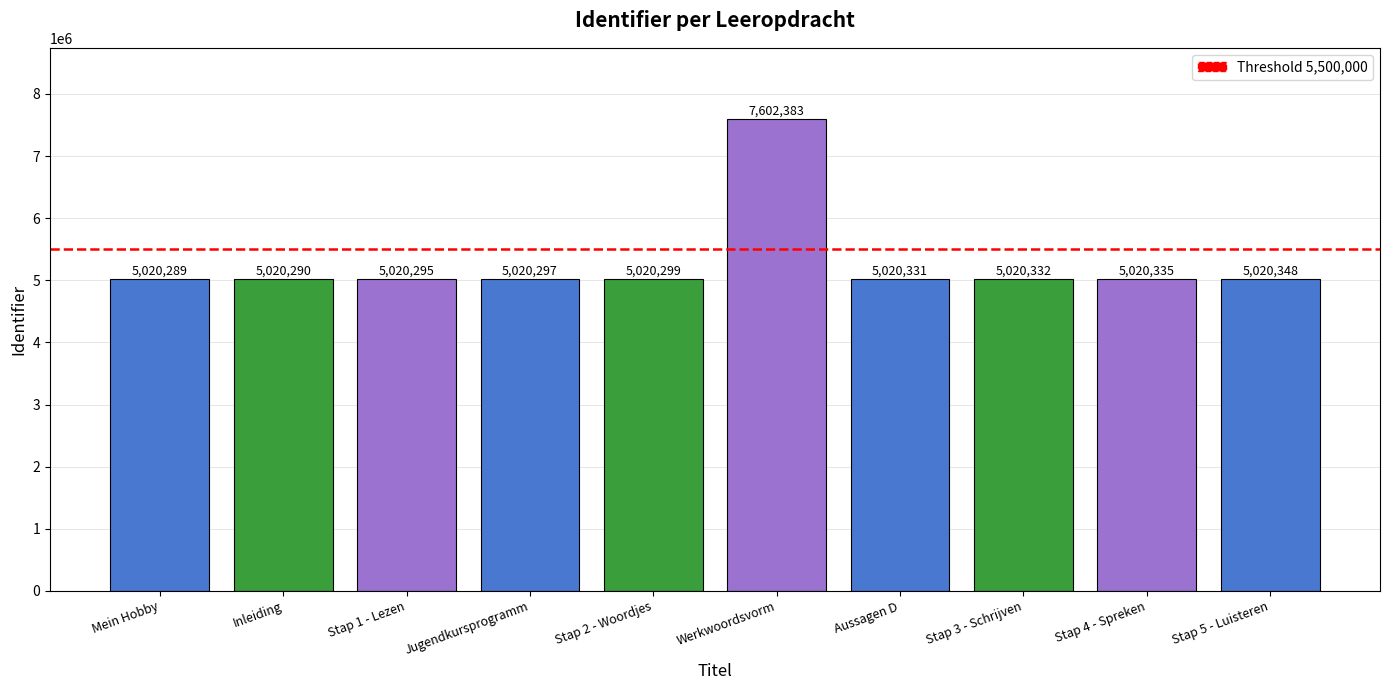

Reading right to left, list all the values displayed in this chart.

5020348	5020335	5020332	5020331	7602383	5020299	5020297	5020295	5020290	5020289